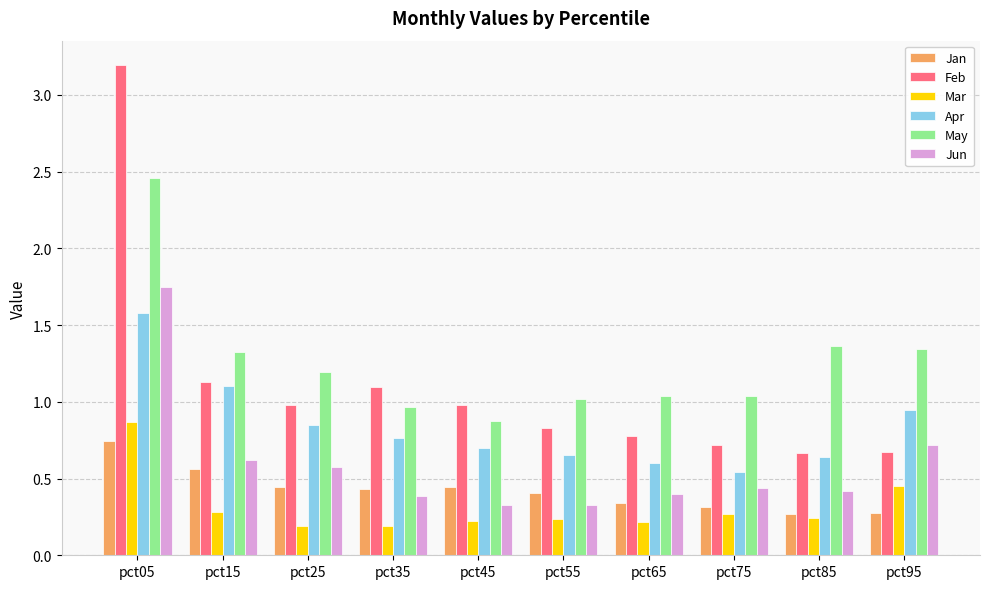

Count the Mar values in the range 0 to 1.

10